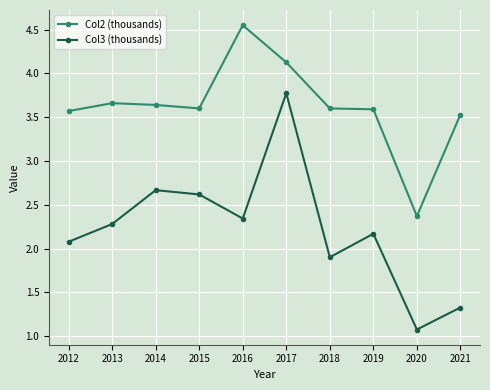

What is the difference between the maximum and second lowest values in the Col3 (thousands) series?

2.4